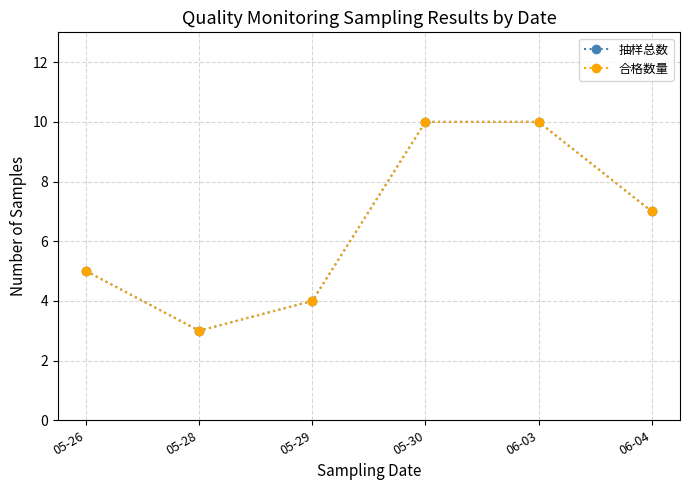

Is it true that 抽样总数 equals 12 at 06-04?

False